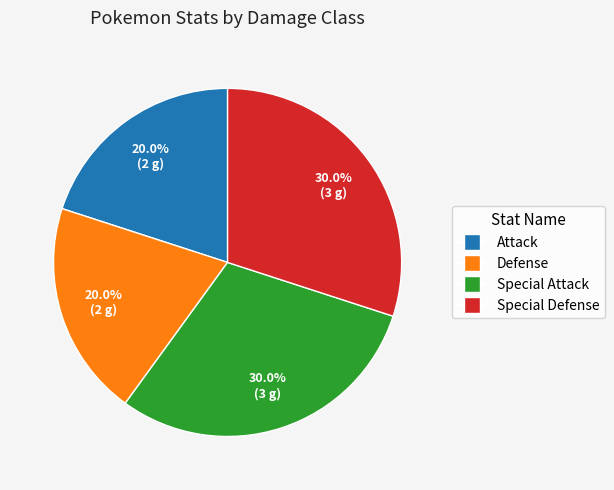

Combined, do Special Attack and Special Defense account for over 50%?

Yes